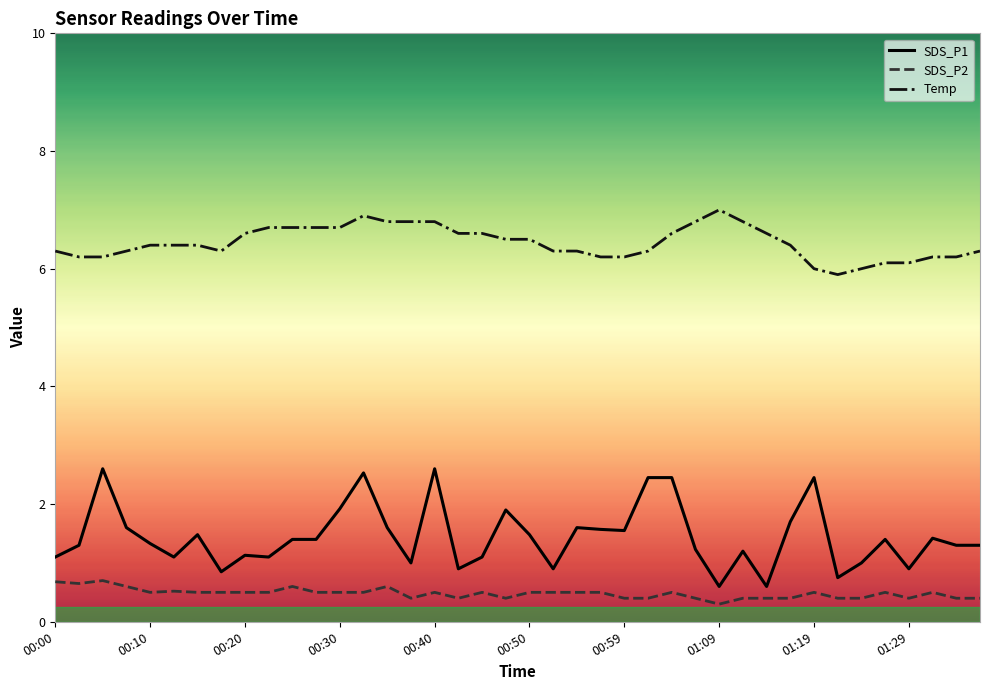

Which series has the widest spread of values?

SDS_P1